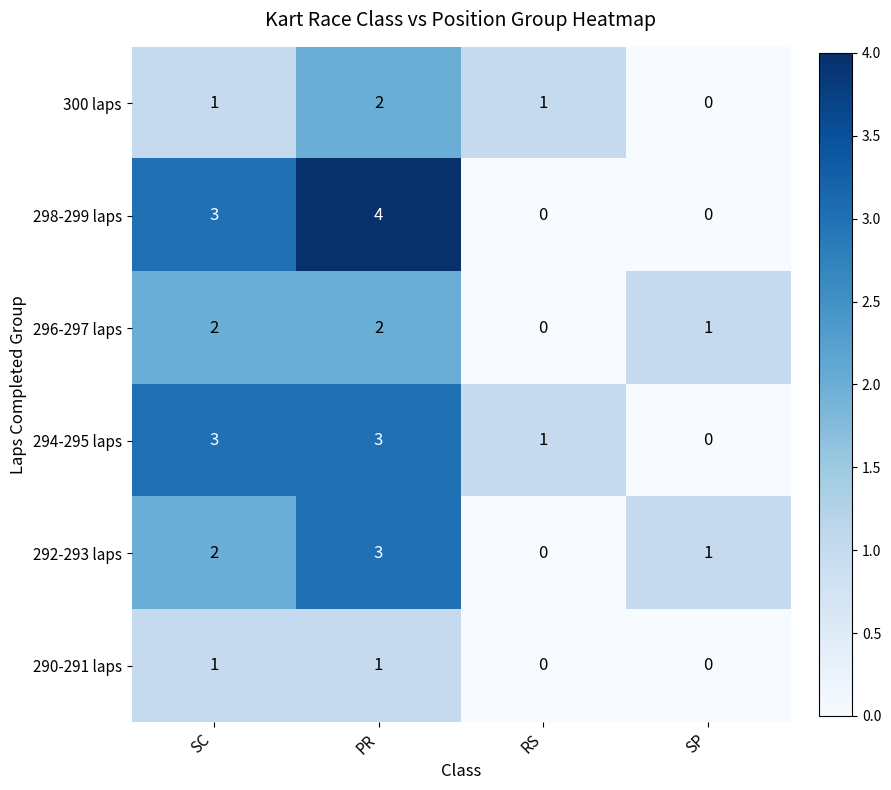

The 296-297 laps series shows 1 at SP. True or false?

True